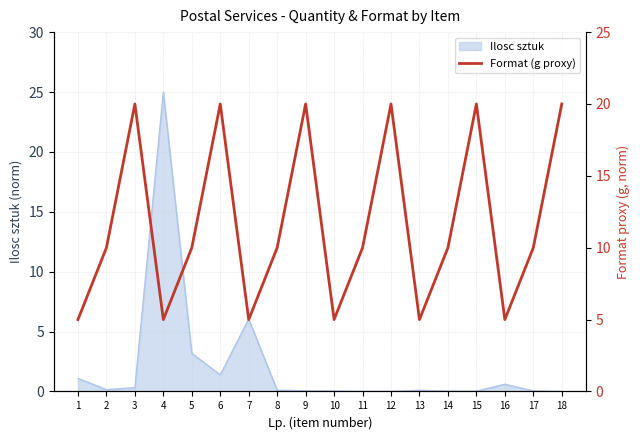

Which category has the highest value in the Ilosc sztuk series?

4